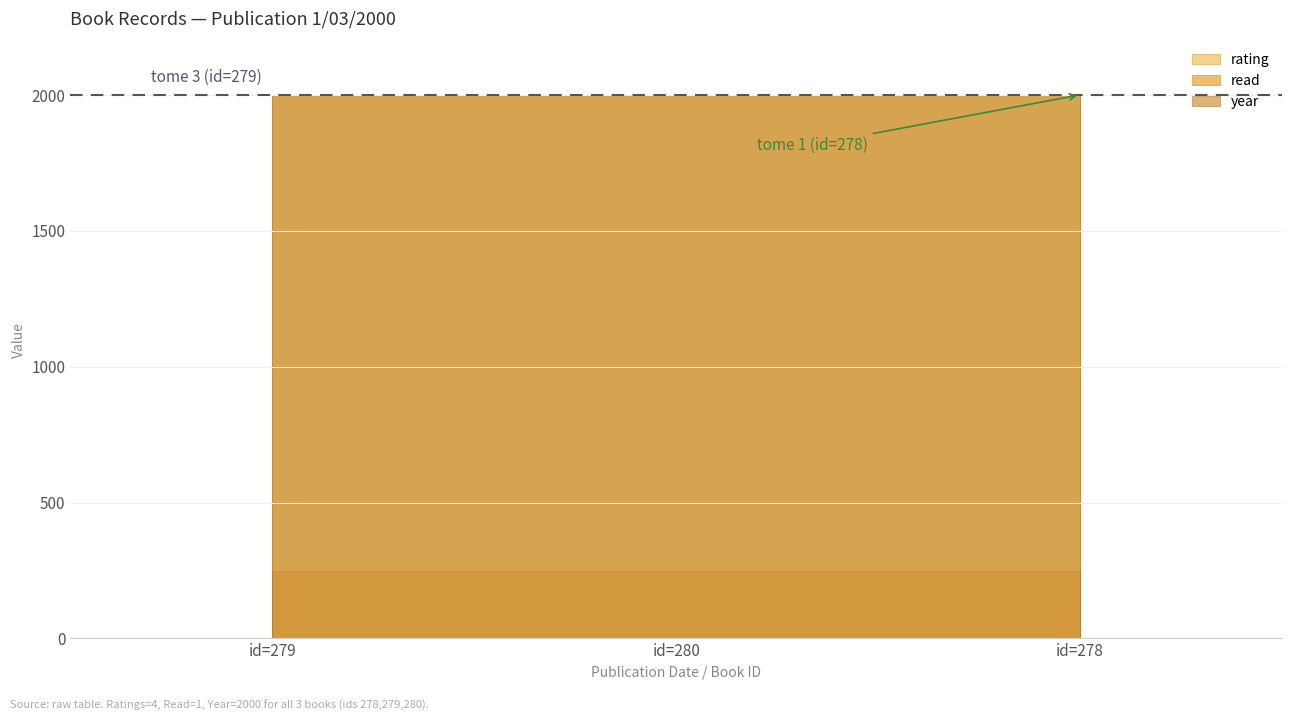

The rating series shows 6 at 1/03/2000 (id=279). True or false?

False